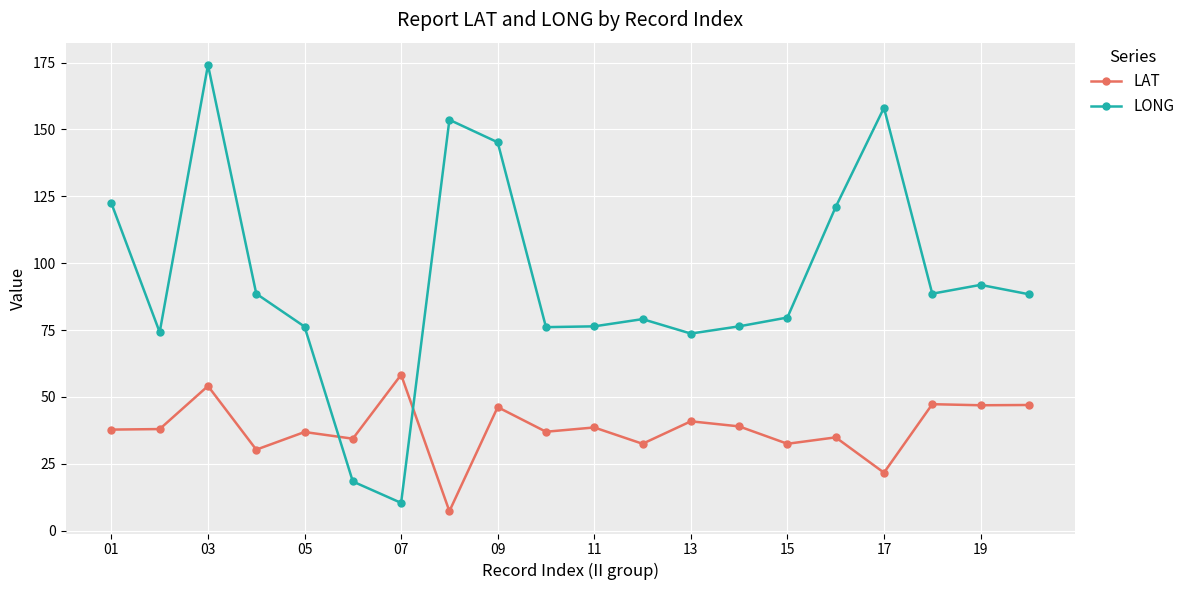

What are all the series names shown in the legend?

LAT, LONG